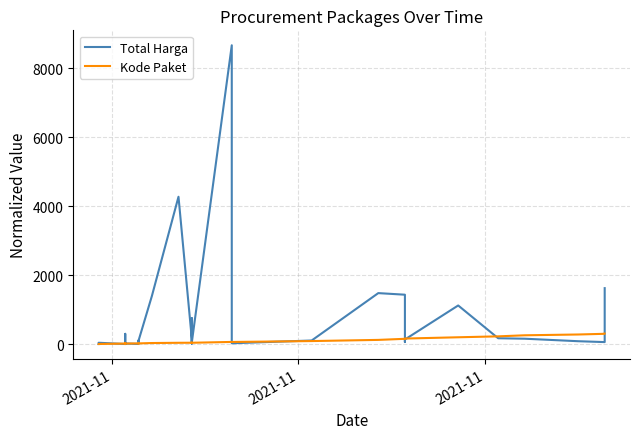

How many data points in Kode Paket are above 37?

19